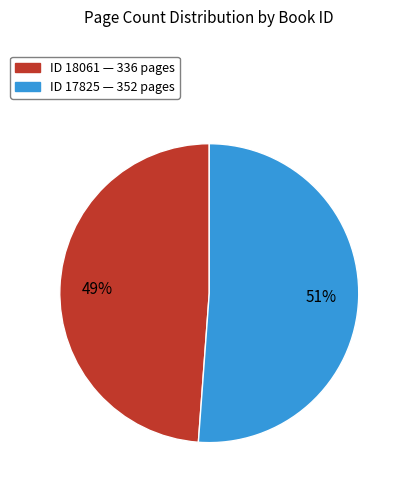

To the nearest percent, what is the difference between the largest and smallest slice percentages?

2%